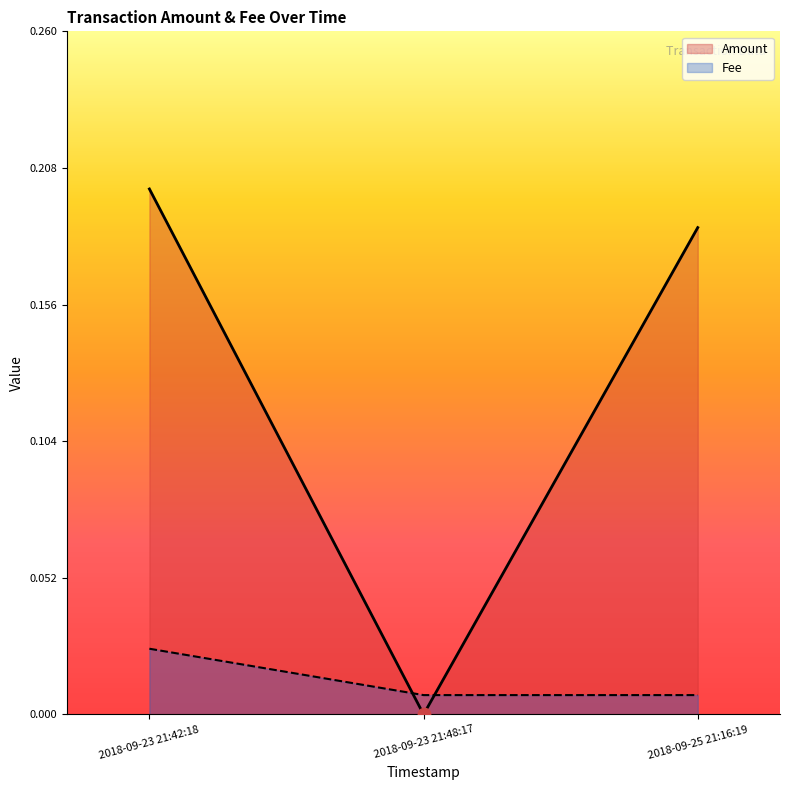

What are all the series names shown in the legend?

Amount, Fee